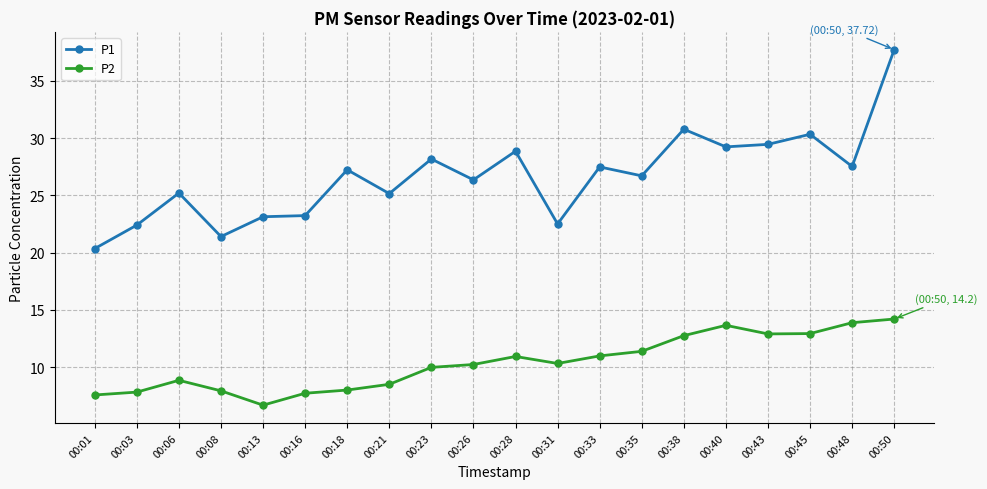

What is the value of the P1 point at the 19th from the left?

27.5